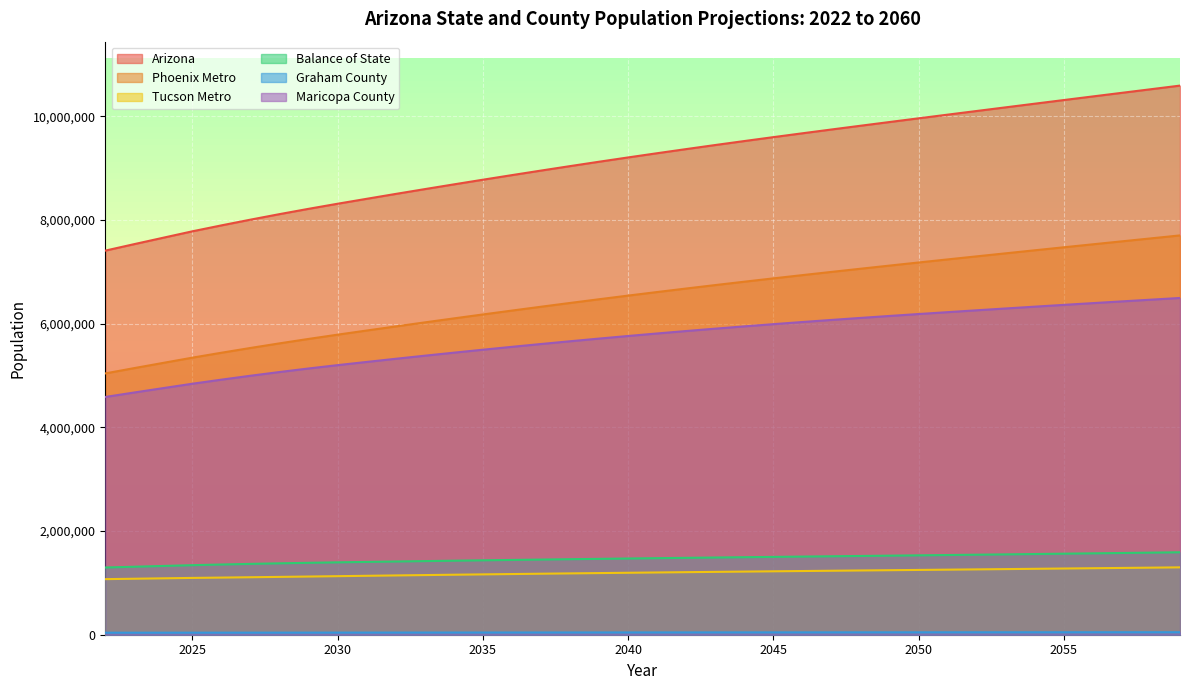

True or false: Tucson Metro and Arizona intersect in this chart.

False